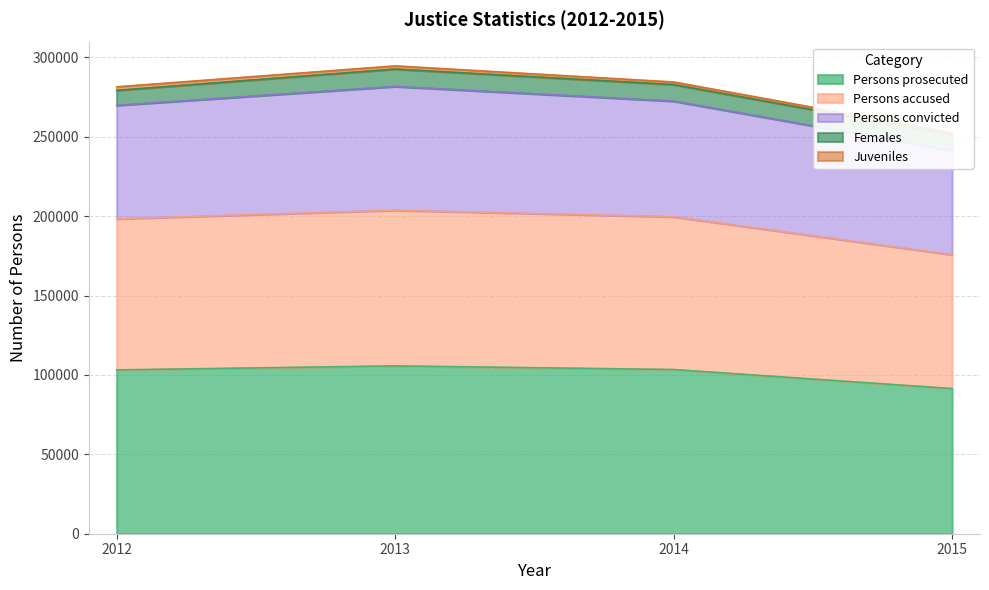

Is the value of Juveniles at 2013 greater than the value of Persons prosecuted at 2015?

No